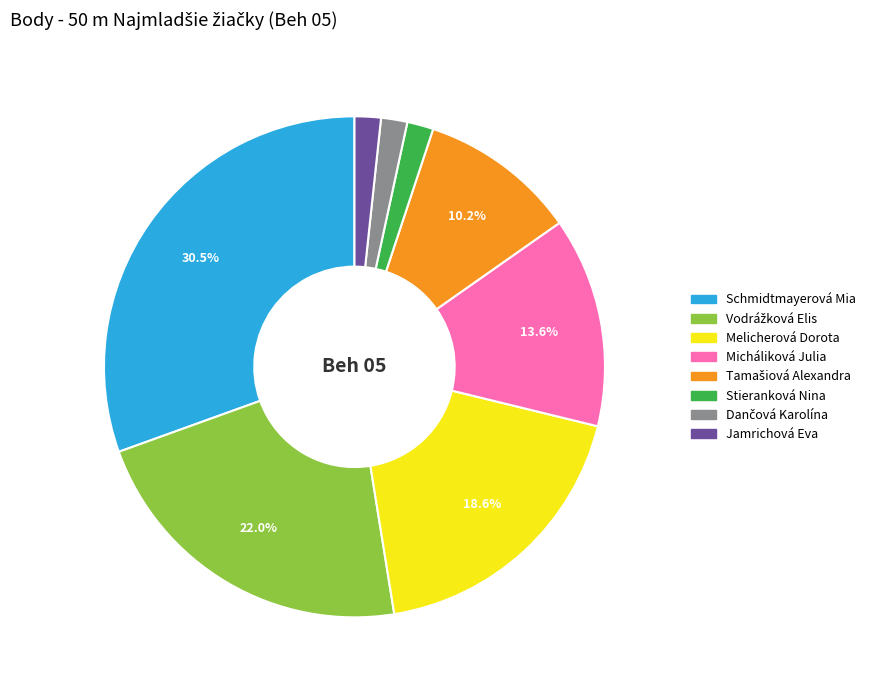

Which slice is the largest?

Schmidtmayerová Mia